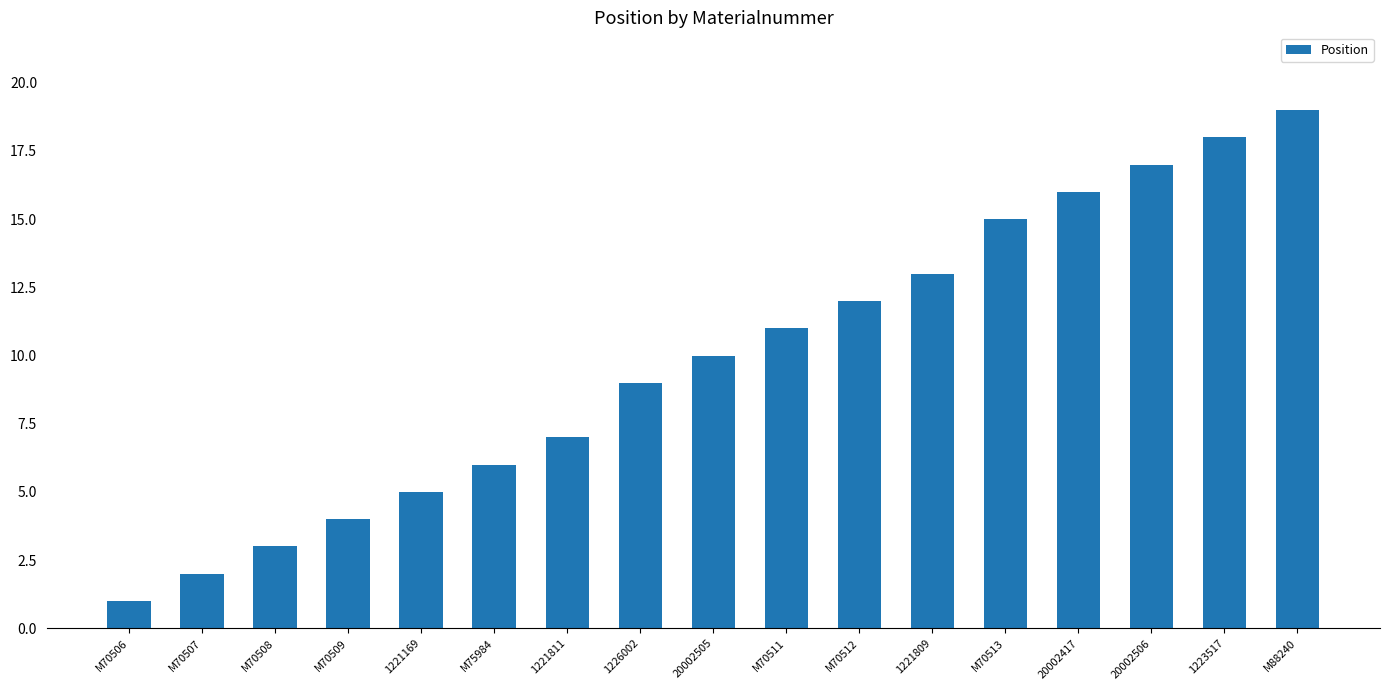

What is the label of the 13th bar from the left?

M70513